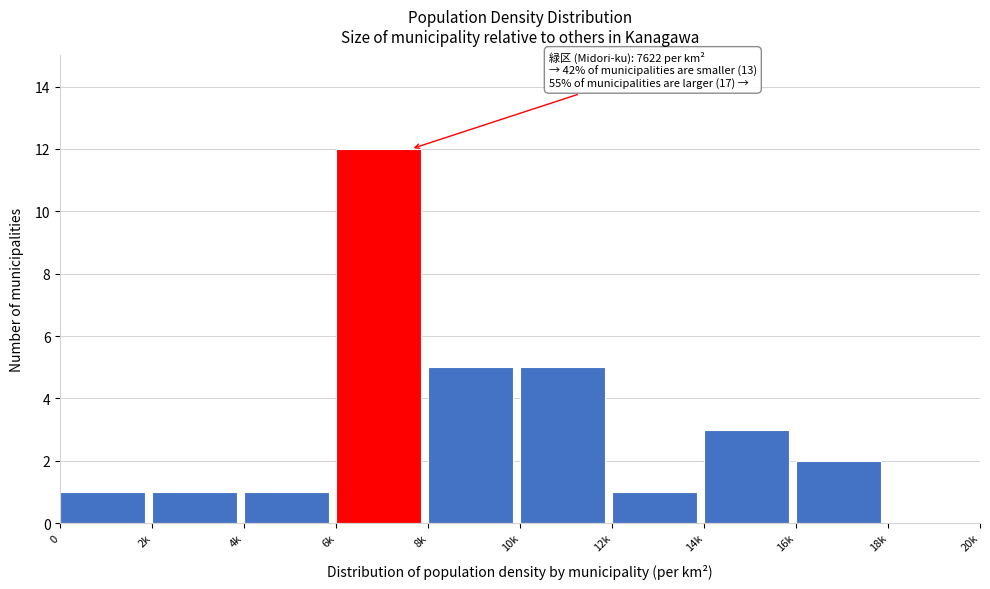

Reading right to left, list all the values displayed in this chart.

18k=0	16k=2	14k=3	12k=1	10k=5	8k=5	6k=12	4k=1	2k=1	0=1